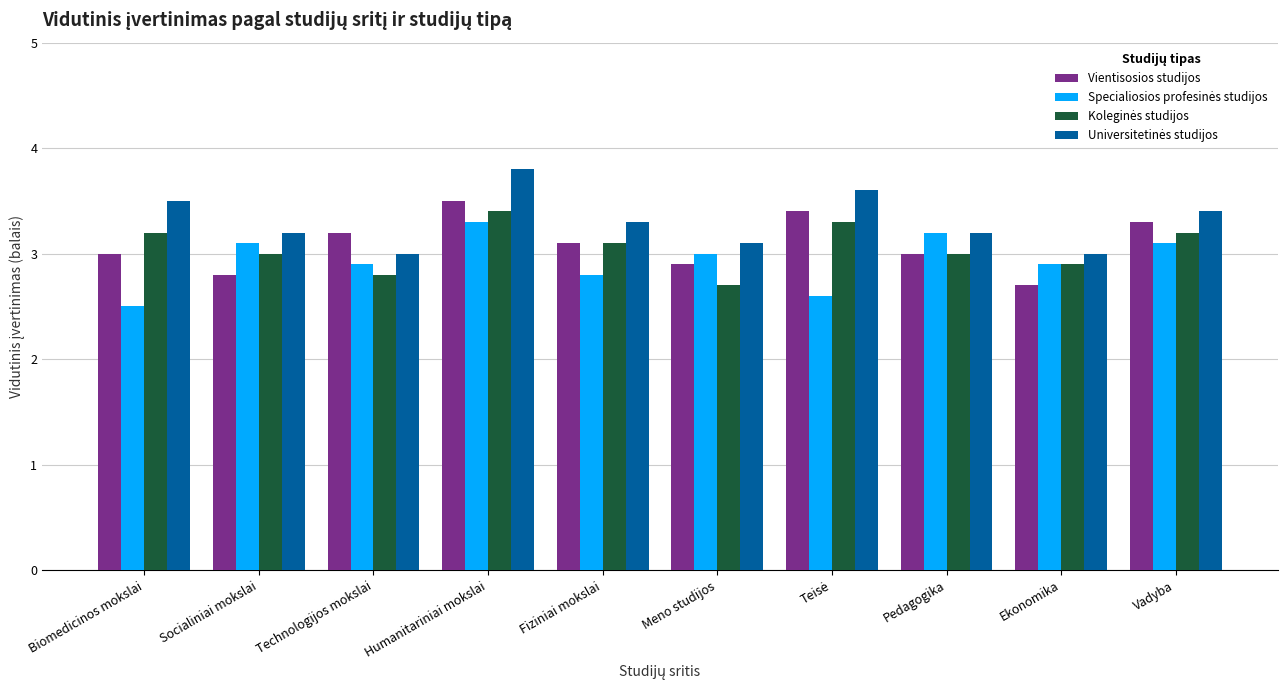

What is the label of the 10th bar from the right?

Biomedicinos mokslai